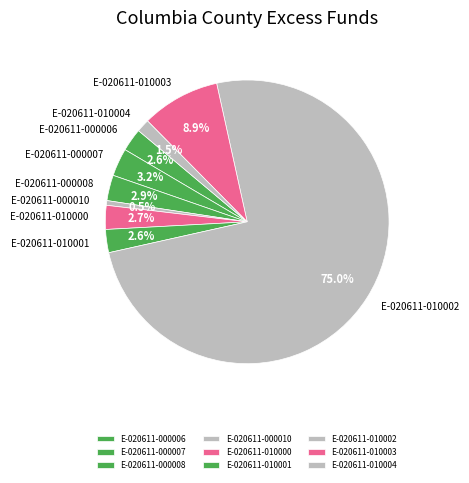

True or false: E-020611-010003 accounts for 9% of the total.

True